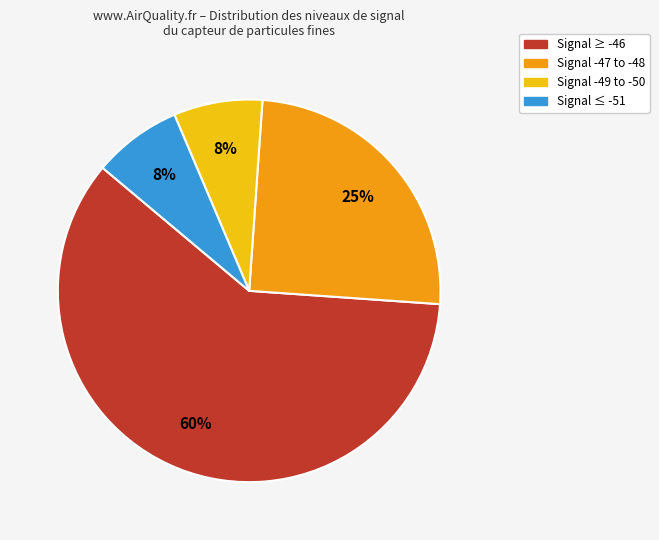

To the nearest percent, what is the average slice percentage?

25%